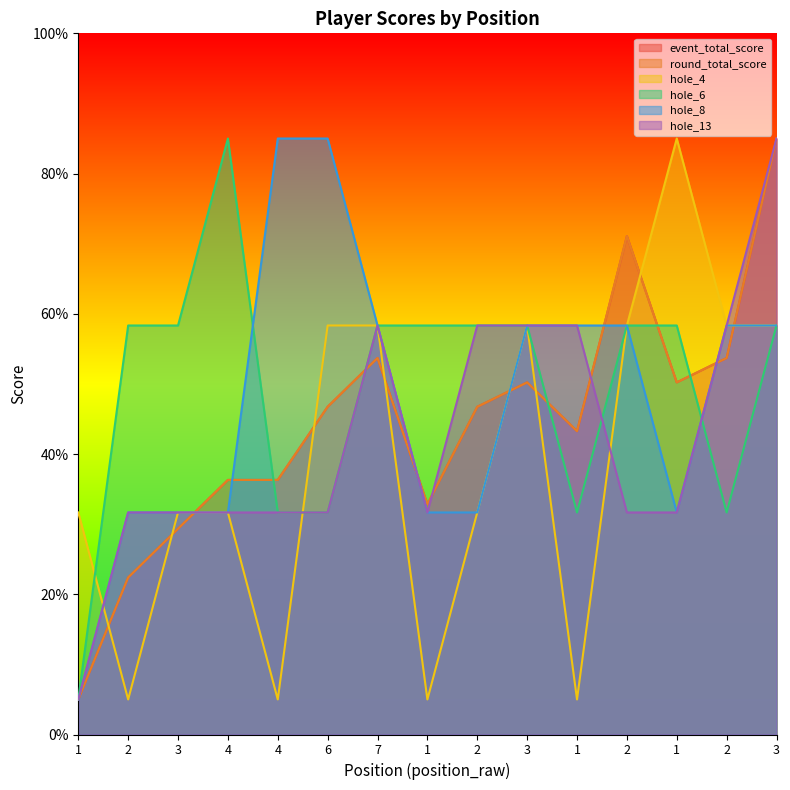

True or false: hole_8 has more than 1 points higher than both neighbors.

False